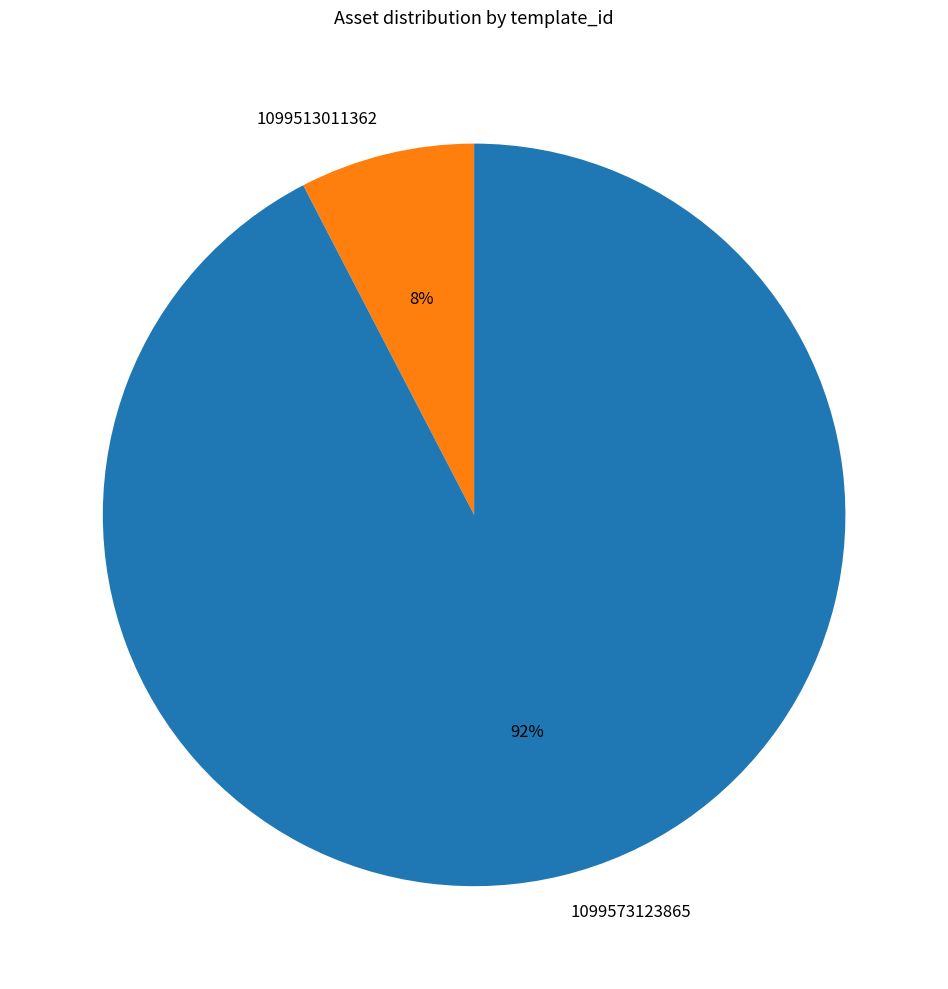

Between 1099513011362 and 1099573123865, which is larger?

1099573123865